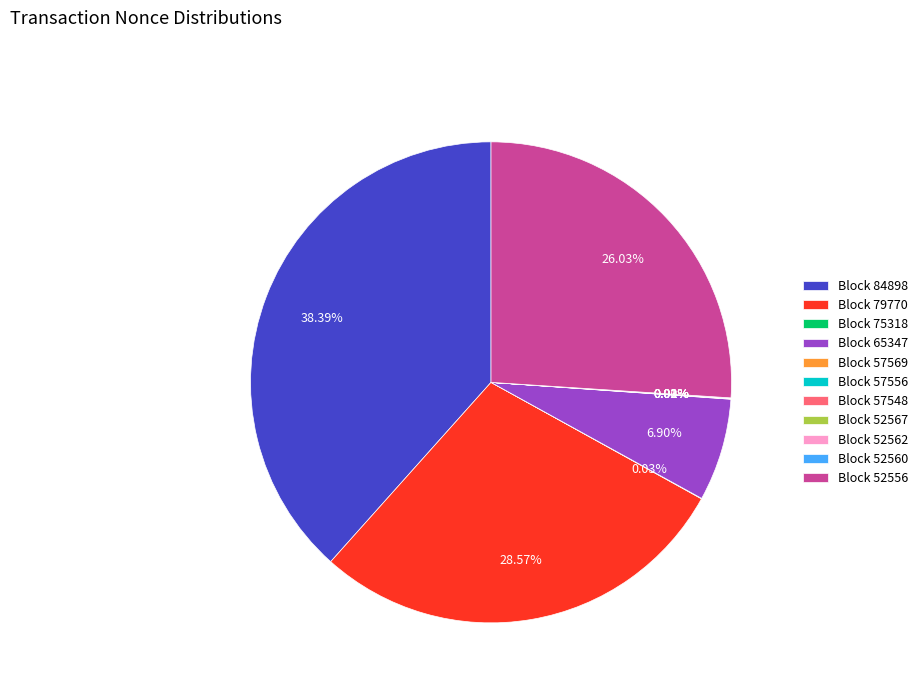

Does any single category account for the majority?

No